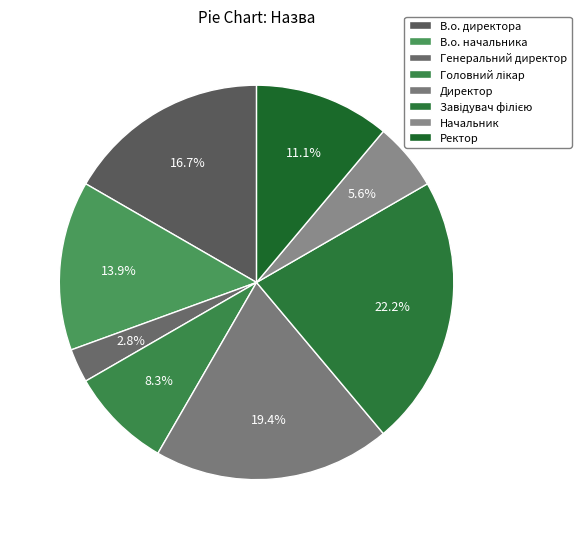

To the nearest percent, what is the difference between the largest and smallest slice percentages?

19%